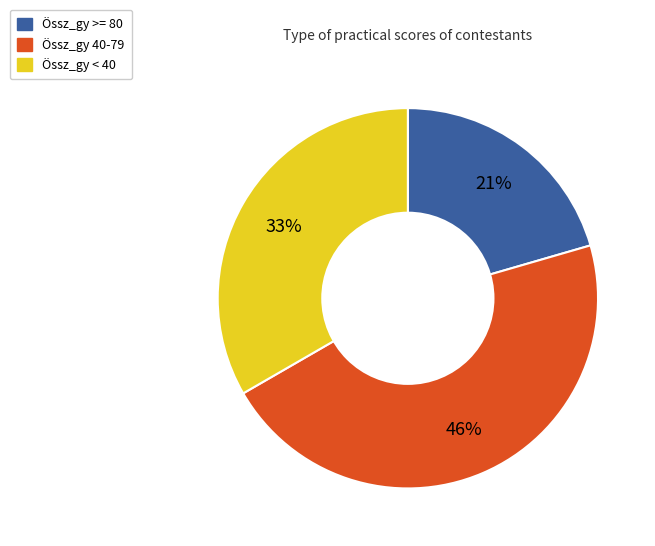

Which category has the biggest portion of the pie?

Össz_gy 40-79